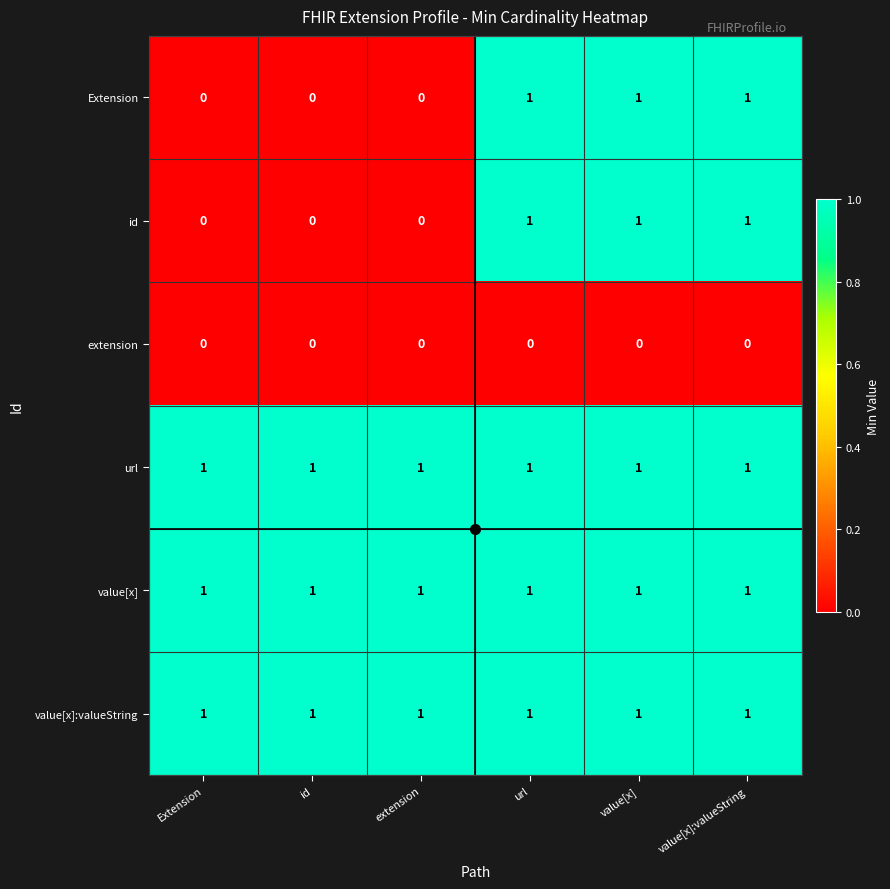

How many categories are shown in the chart?

6